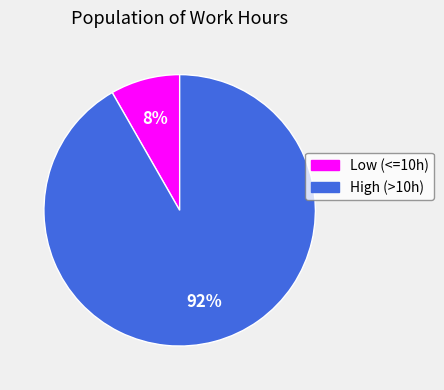

Does any single category account for the majority?

Yes